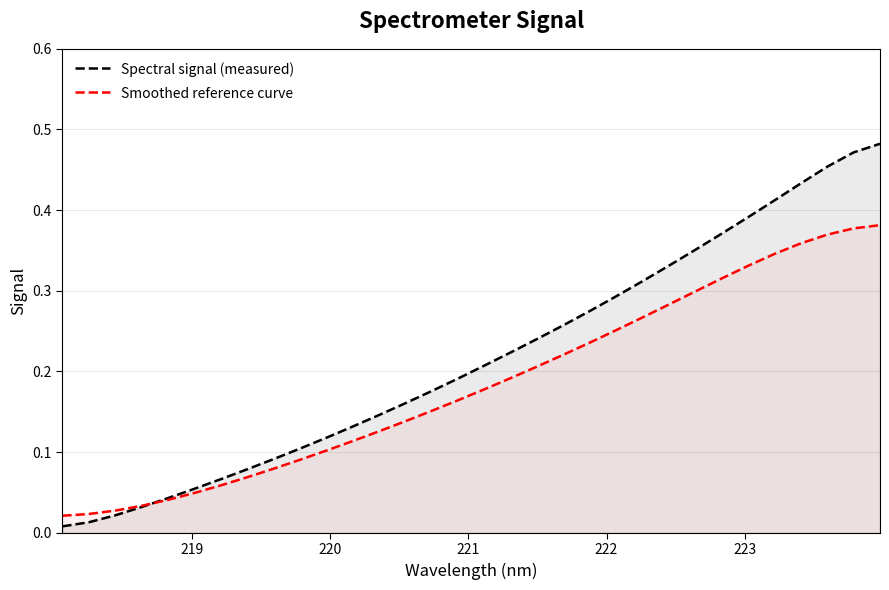

What is the average value of the Spectral signal (measured) series?

0.2